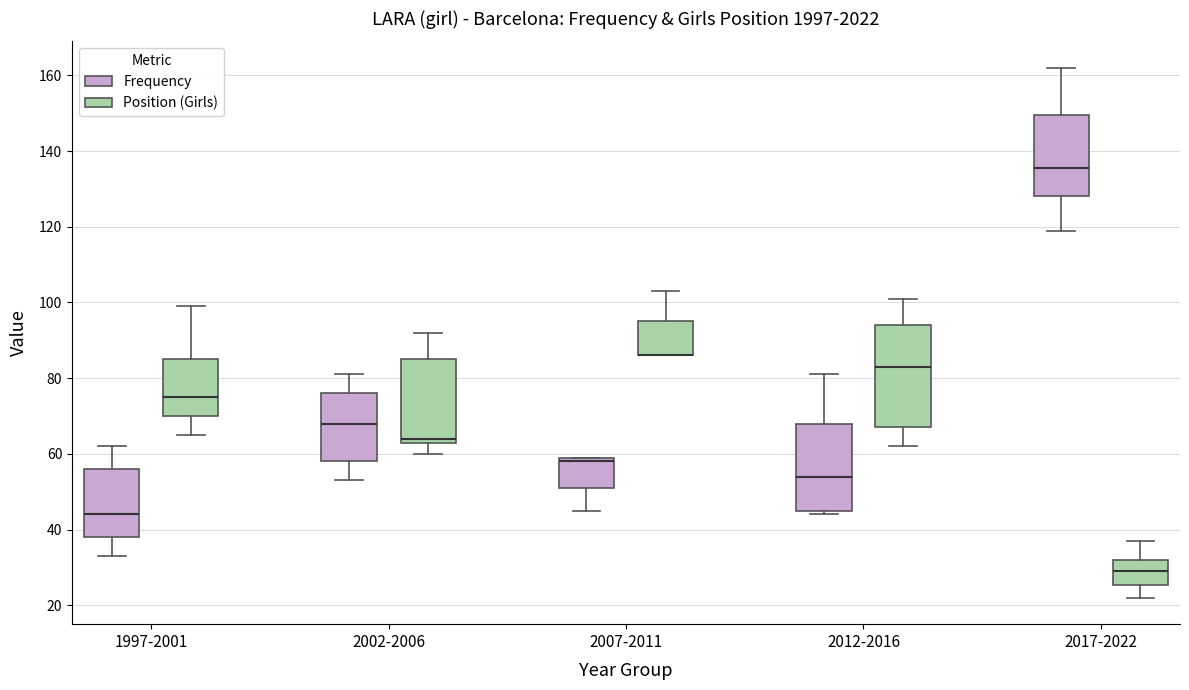

Comparing the boxes themselves (not the whiskers), which one is the tallest?

2012-2016 (Position (Girls))